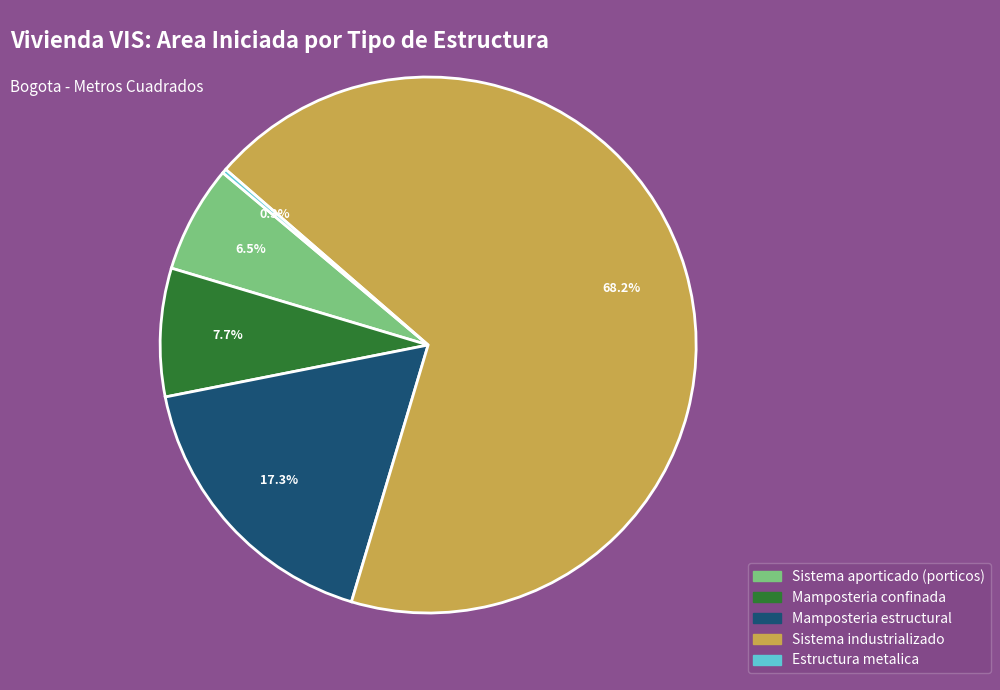

Is there any slice that represents more than half of the pie?

Yes